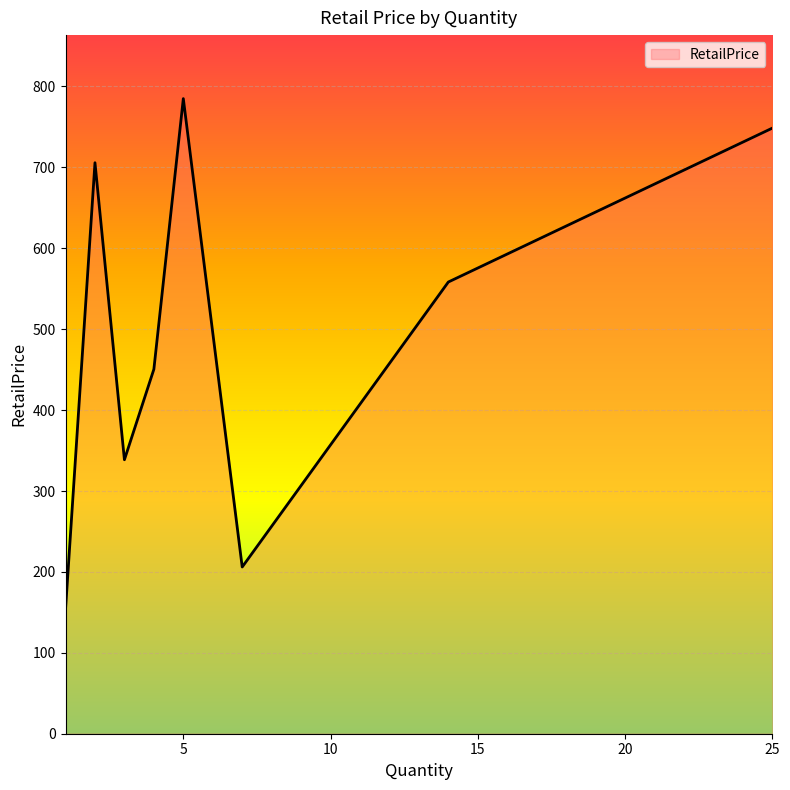

What is the difference between the maximum and second lowest values?

578.9